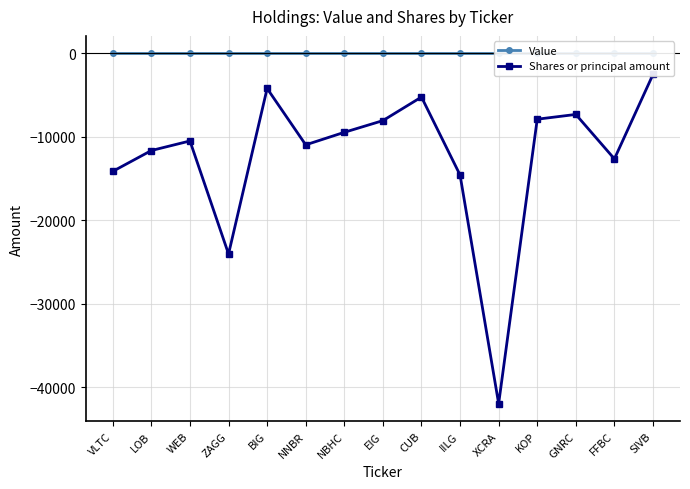

Where is Shares or principal amount nearest to the value -22242?

ZAGG